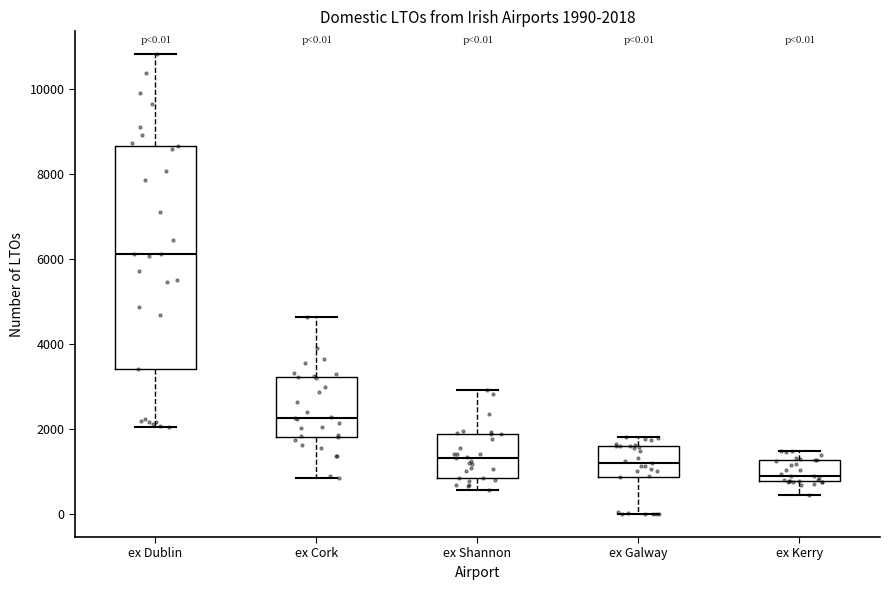

Comparing the boxes themselves (not the whiskers), which one is the tallest?

ex Dublin